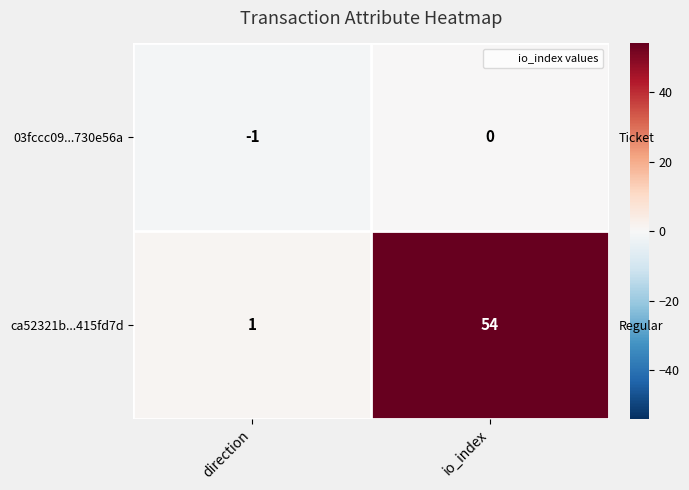

Is it true that 03fccc09...730e56a equals -1 at io_index?

False